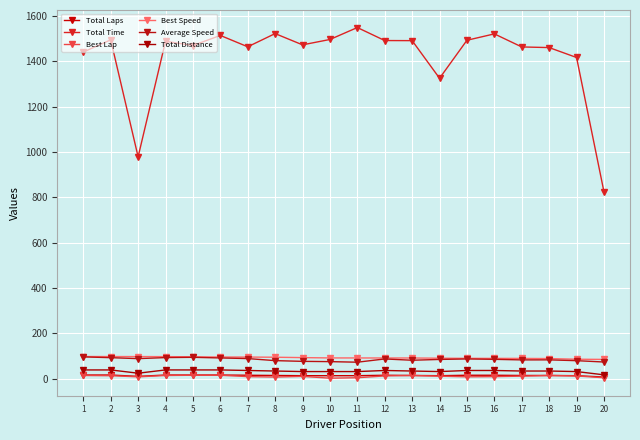

What is the value of the Total Time point at the 12th from the left?

1491.4